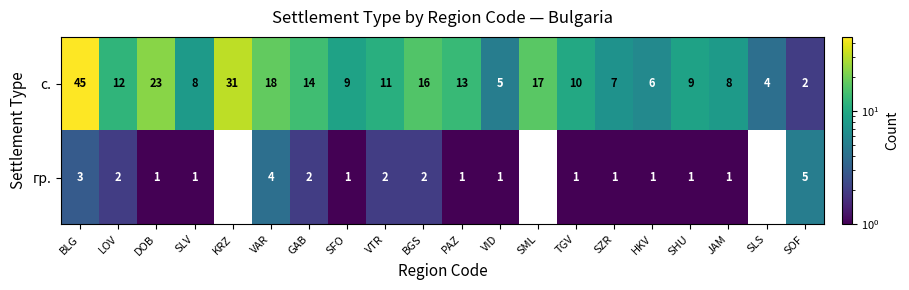

Which has a higher value, HKV or SLS?

HKV